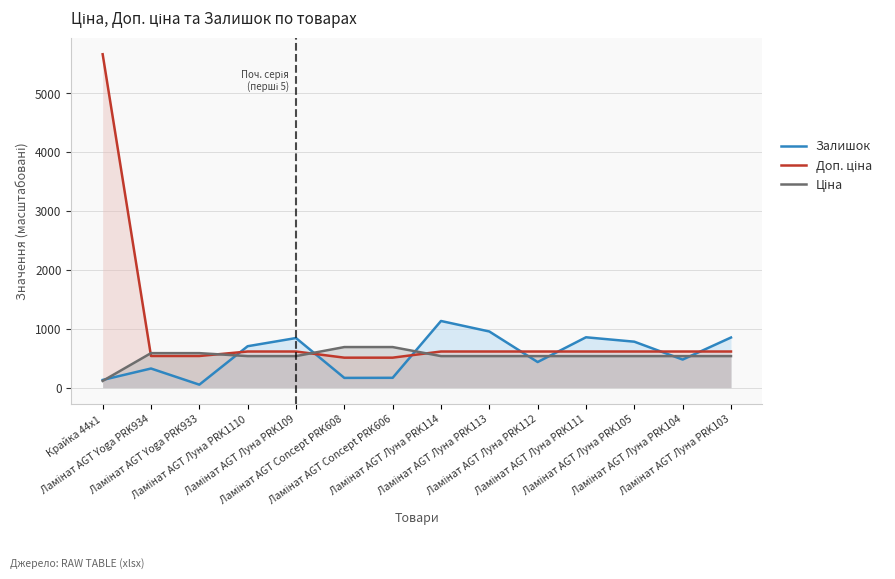

What is the total value across all series at Ламінат AGT Yoga PRK933?

1173.2